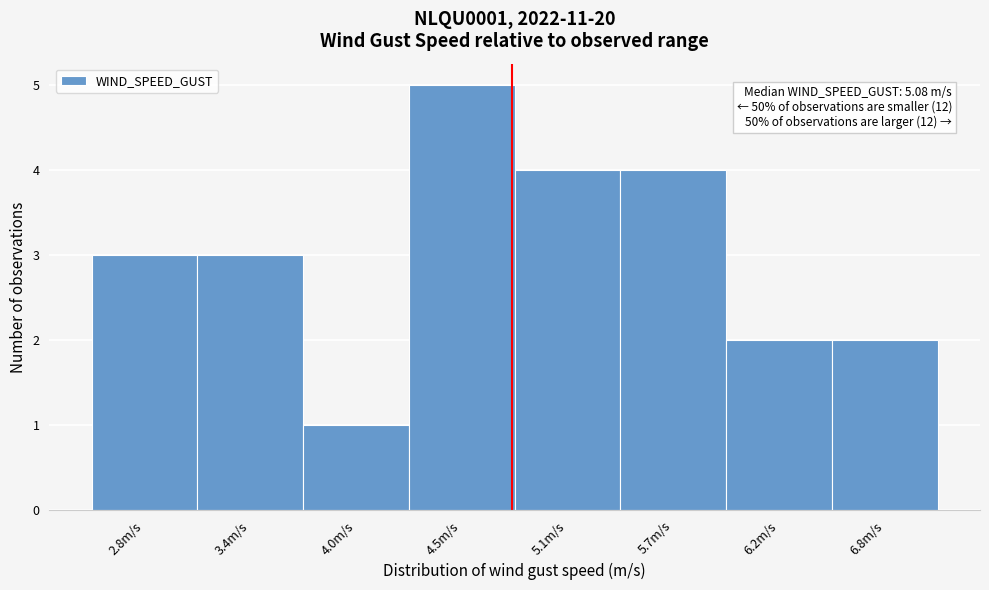

Reading left to right, transcribe all the data shown in this chart.

2.8m/s=3	3.4m/s=3	4.0m/s=1	4.5m/s=5	5.1m/s=4	5.7m/s=4	6.2m/s=2	6.8m/s=2